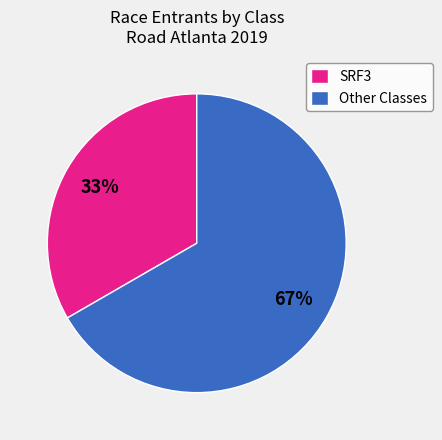

To the nearest percent, what is the average slice percentage?

50%